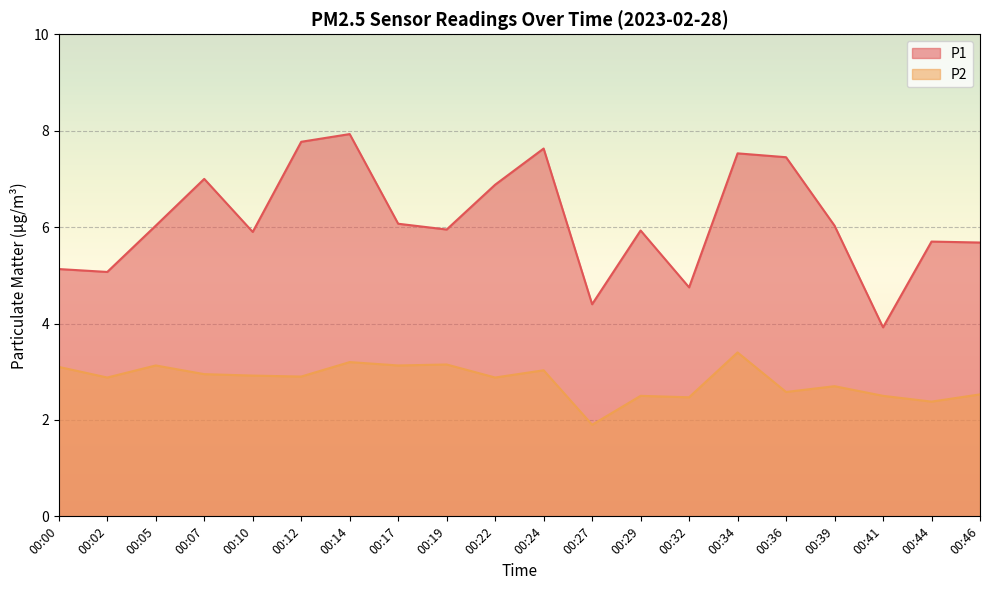

In P2, how many points are lower than both neighbors (excluding endpoints)?

8